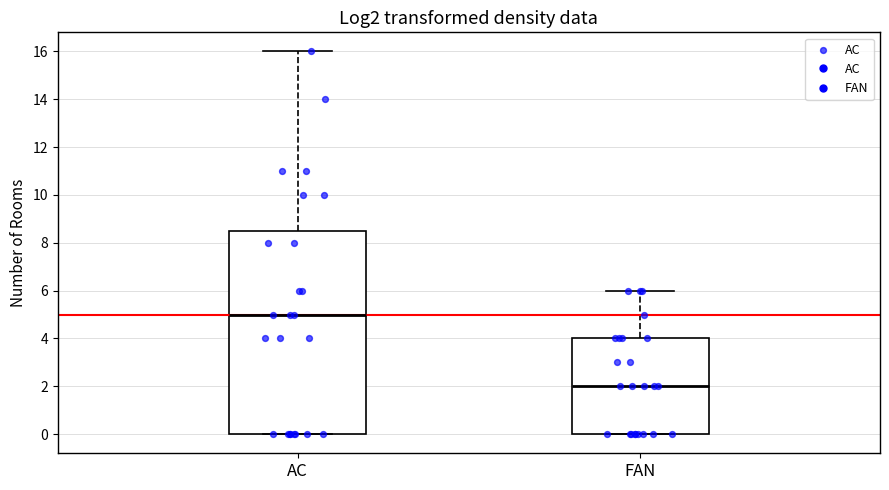

Where does the upper whisker of the box for FAN end on the y-axis? The values are not printed on the chart, so give them approximately, as read against the axis.

6.0